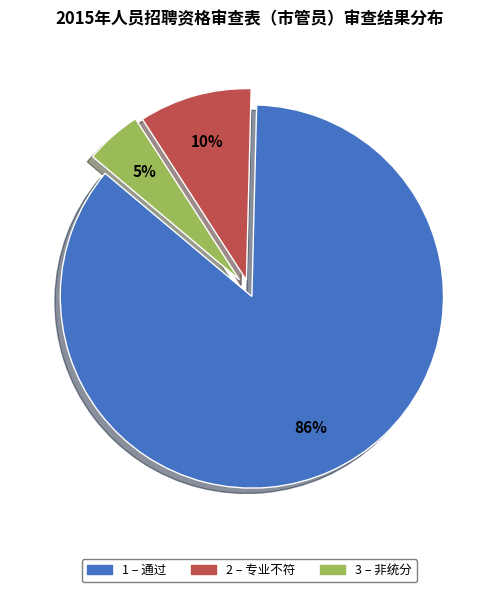

To the nearest percent, what is the average slice percentage?

33%